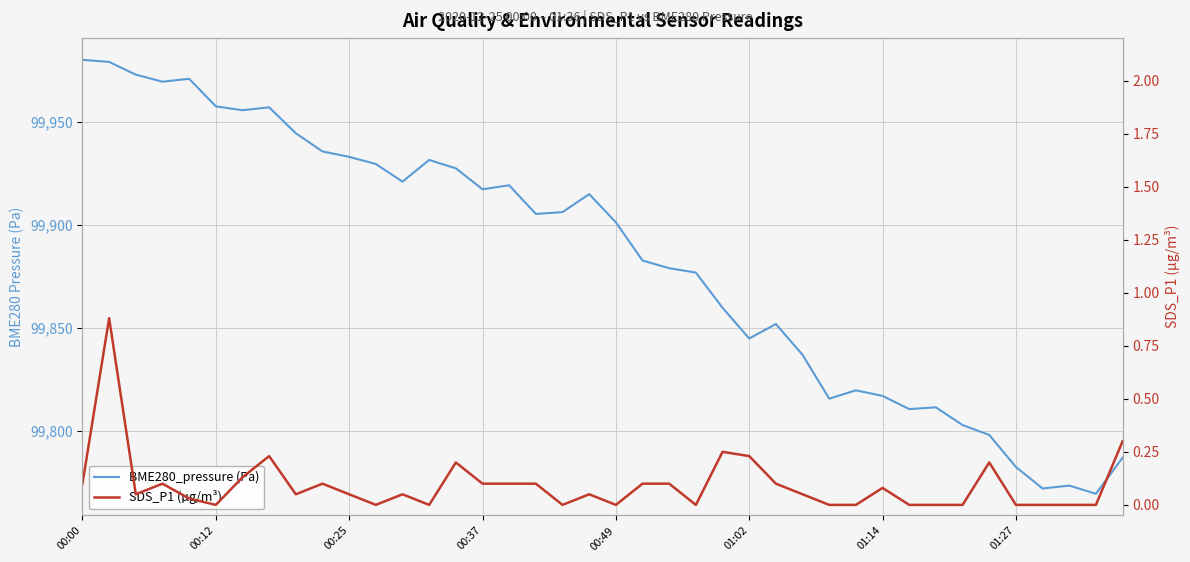

What is the maximum value for SDS_P1 (µg/m³)?

0.9